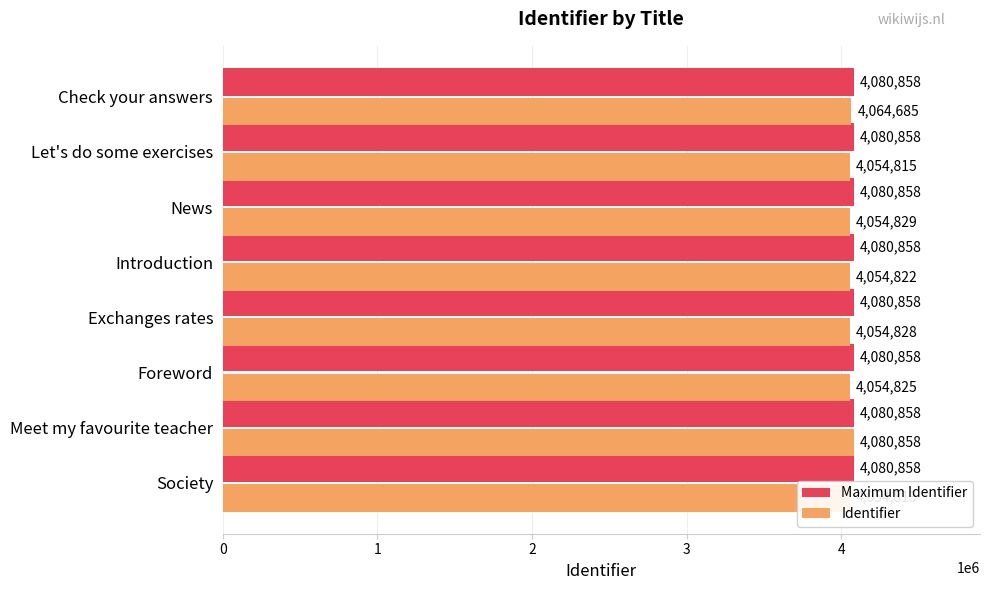

Does the chart contain any negative values?

No